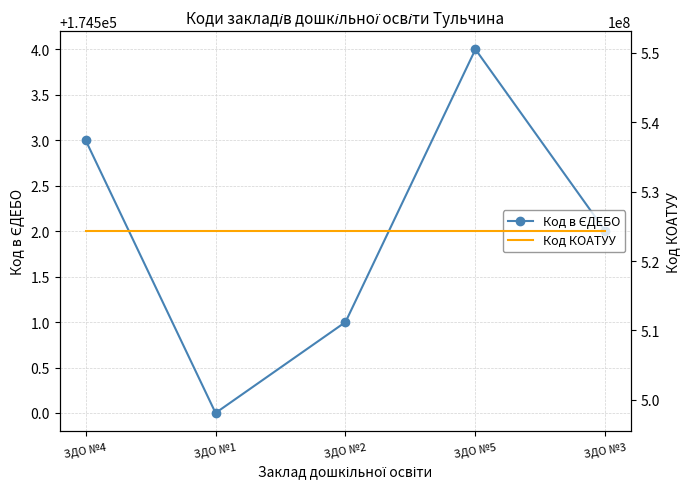

Which series has the widest spread of values?

Код в ЄДЕБО